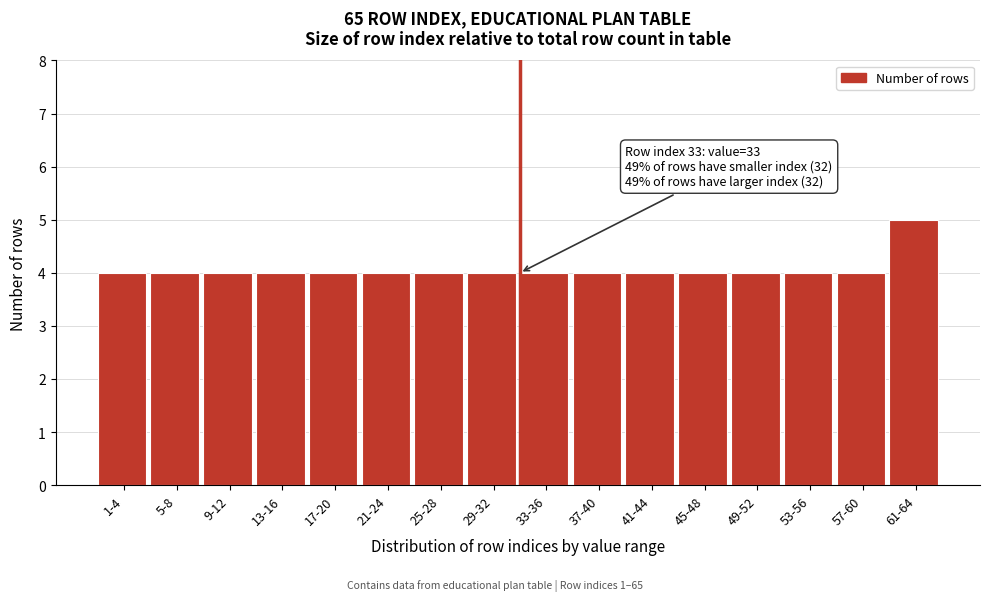

Reading left to right, transcribe all the data shown in this chart.

1-4=4	5-8=4	9-12=4	13-16=4	17-20=4	21-24=4	25-28=4	29-32=4	33-36=4	37-40=4	41-44=4	45-48=4	49-52=4	53-56=4	57-60=4	61-64=5